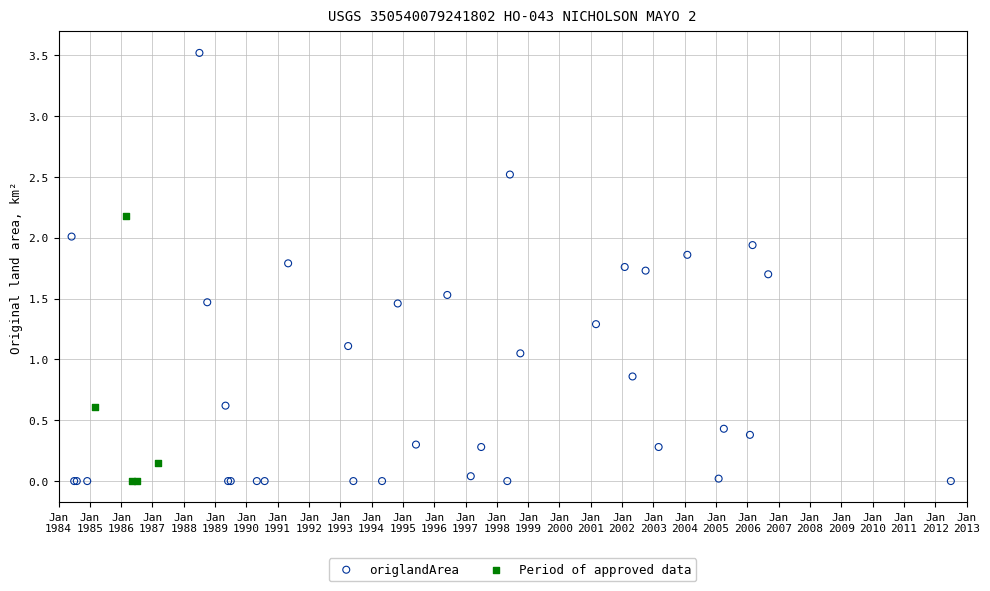

Which series has the largest Y range (max minus min)?

origlandArea